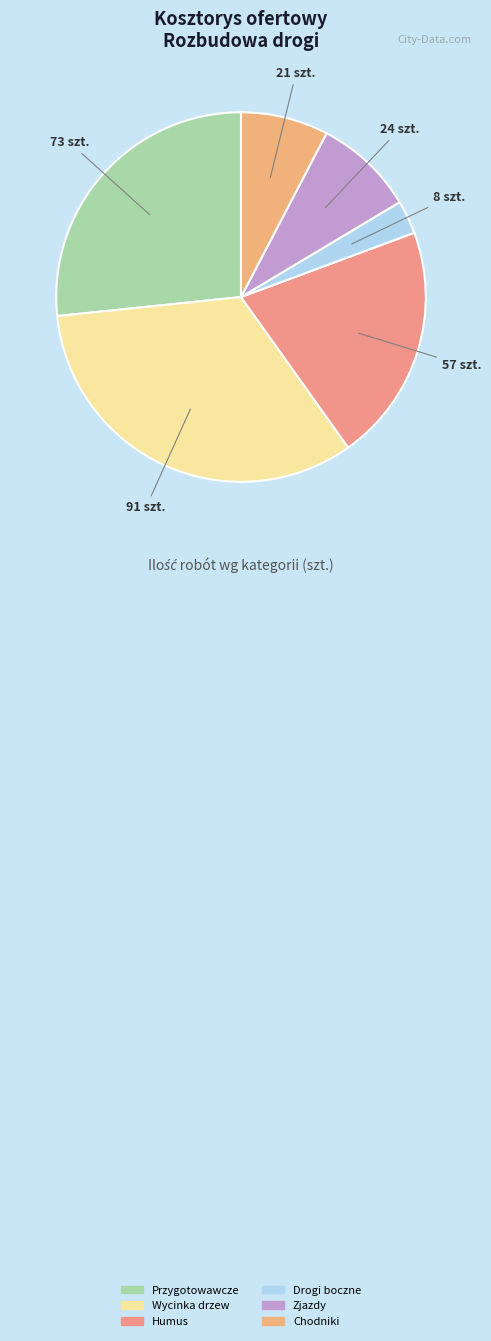

Rank the categories by value from lowest to highest.

Rozbiórka nawierzchni dróg bocznych, Rozbiórka nawierzchni chodników, Rozbiórka nawierzchni zjazdów, Zdjęcie warstwy humusu, ROBOTY PRZYGOTOWAWCZE, Usunięcie drzew i krzewów